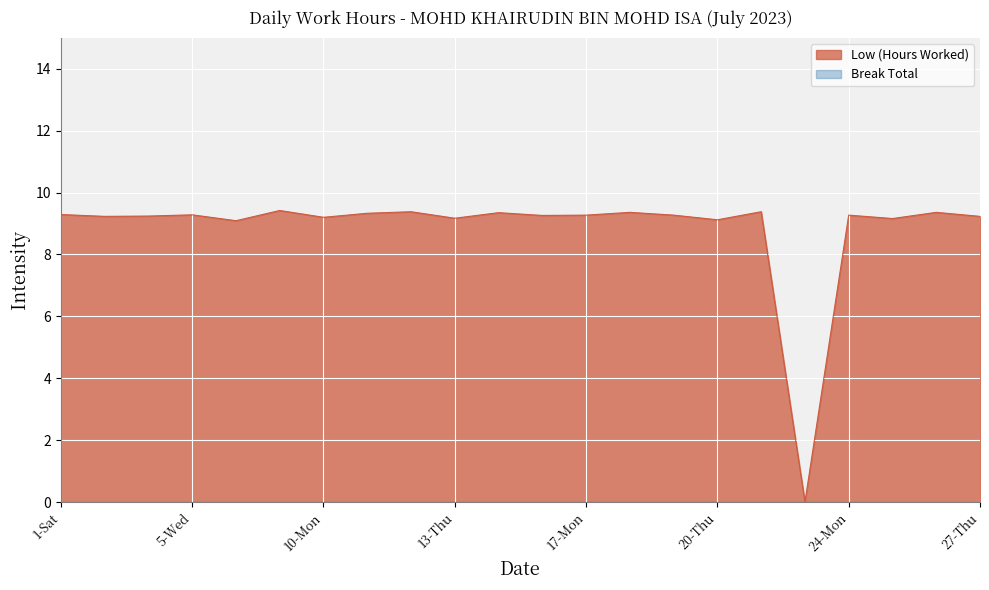

List the labels in order of value, largest first.

7-Fri, 12-Wed, 21-Fri, 18-Tue, 26-Wed, 14-Fri, 11-Tue, 1-Sat, 5-Wed, 17-Mon, 19-Wed, 24-Mon, 15-Sat, 4-Tue, 3-Mon, 27-Thu, 10-Mon, 13-Thu, 25-Tue, 20-Thu, 6-Thu, 22-Sat